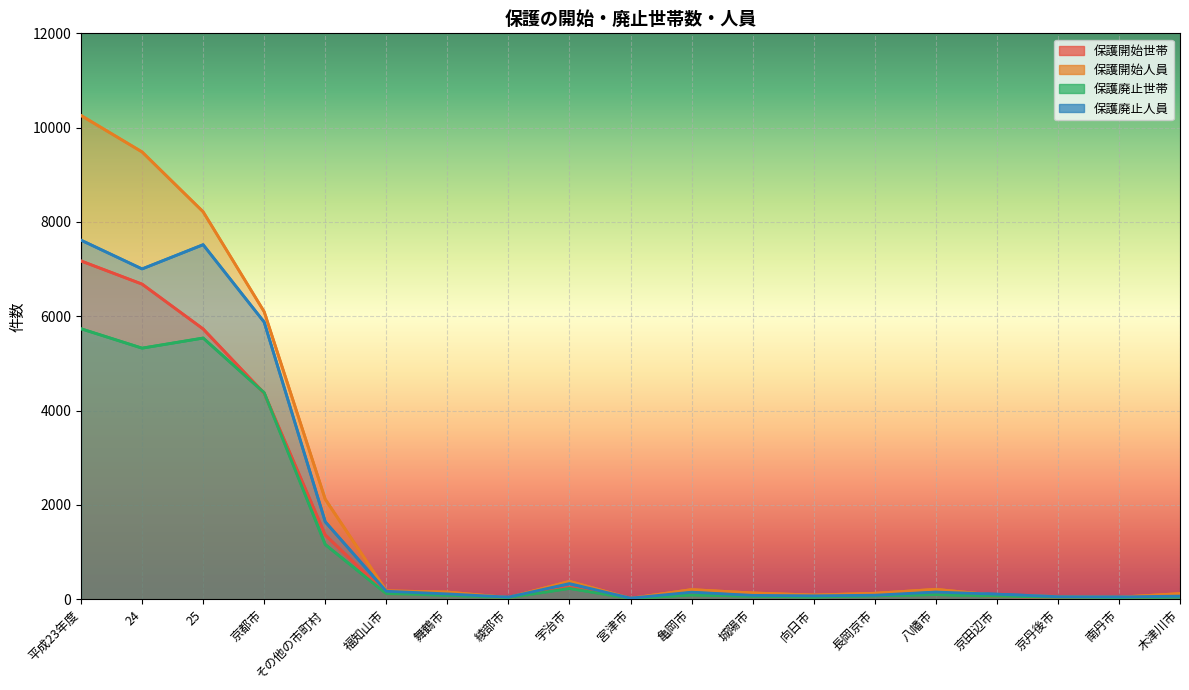

How many categories are shown in the chart?

19